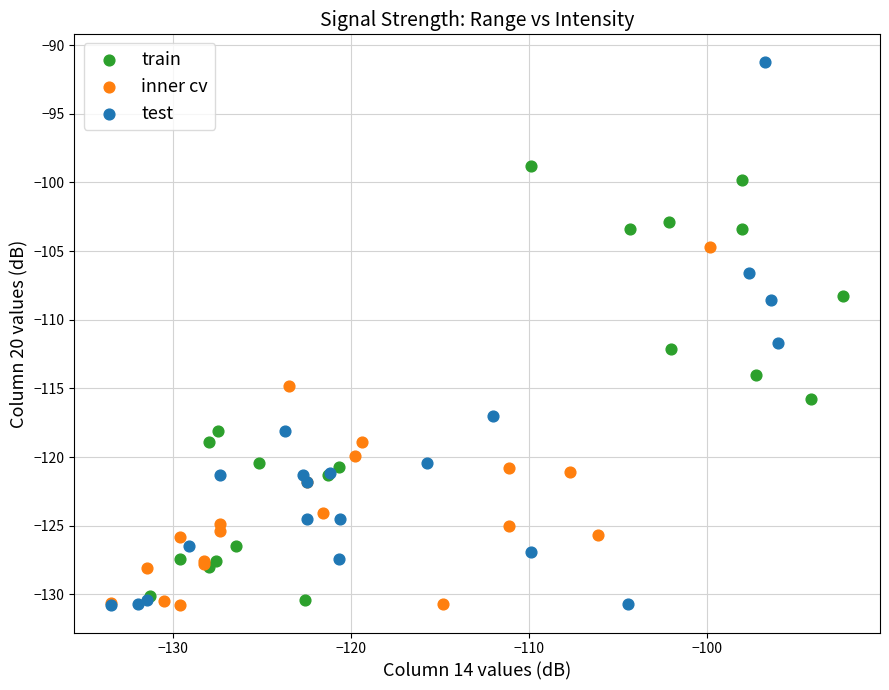

What are all the series names shown in the legend?

train, inner cv, test